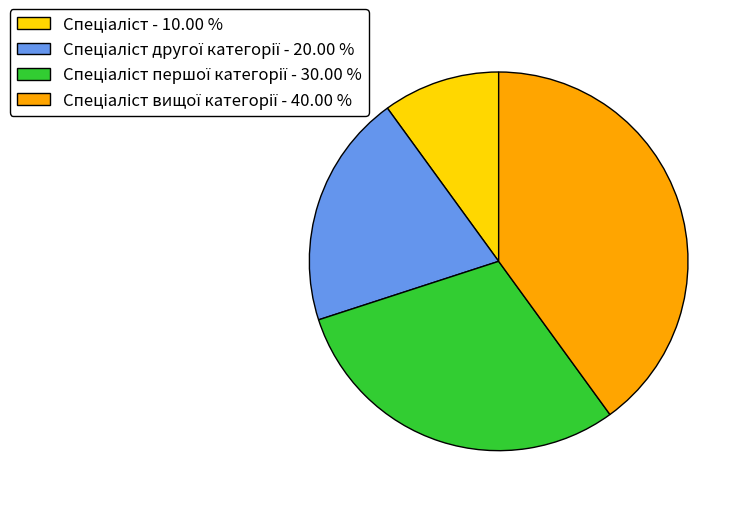

How many segments does this pie chart have?

4